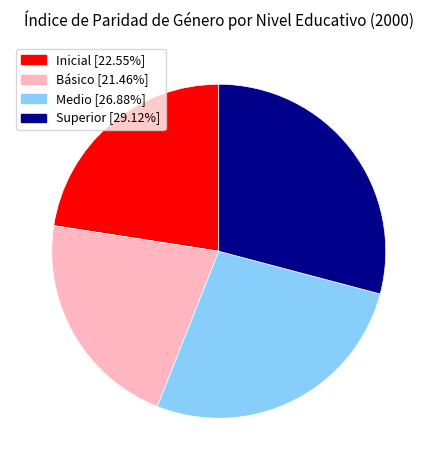

Rank the categories by value from lowest to highest.

Básico, Inicial, Medio, Superior